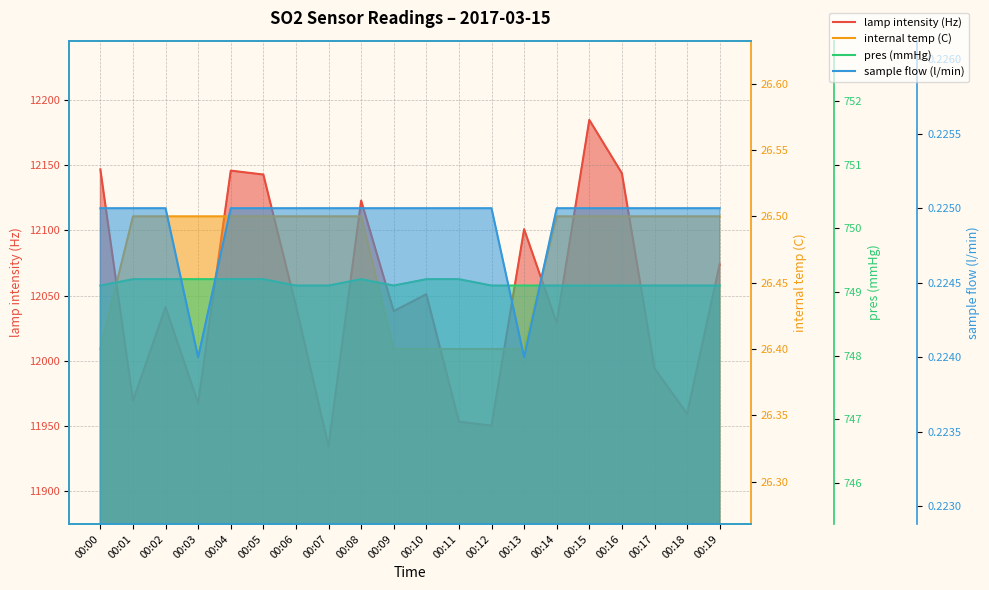

Reading right to left, extract all data points from this chart.

lamp intensity (Hz): 00:19=12074.0	00:18=11959.0	00:17=11994.0	00:16=12144.0	00:15=12185.0	00:14=12029.0	00:13=12101.0	00:12=11950.0	00:11=11953.0	00:10=12051.0	00:09=12038.0	00:08=12123.0	00:07=11934.0	00:06=12042.0	00:05=12143.0	00:04=12146.0	00:03=11967.0	00:02=12041.0	00:01=11969.0	00:00=12147.0
internal temp (C): 00:19=26.5	00:18=26.5	00:17=26.5	00:16=26.5	00:15=26.5	00:14=26.5	00:13=26.4	00:12=26.4	00:11=26.4	00:10=26.4	00:09=26.4	00:08=26.5	00:07=26.5	00:06=26.5	00:05=26.5	00:04=26.5	00:03=26.5	00:02=26.5	00:01=26.5	00:00=26.4
pres (mmHg): 00:19=749.1	00:18=749.1	00:17=749.1	00:16=749.1	00:15=749.1	00:14=749.1	00:13=749.1	00:12=749.1	00:11=749.2	00:10=749.2	00:09=749.1	00:08=749.2	00:07=749.1	00:06=749.1	00:05=749.2	00:04=749.2	00:03=749.2	00:02=749.2	00:01=749.2	00:00=749.1
sample flow (l/min): 00:19=0.2	00:18=0.2	00:17=0.2	00:16=0.2	00:15=0.2	00:14=0.2	00:13=0.2	00:12=0.2	00:11=0.2	00:10=0.2	00:09=0.2	00:08=0.2	00:07=0.2	00:06=0.2	00:05=0.2	00:04=0.2	00:03=0.2	00:02=0.2	00:01=0.2	00:00=0.2